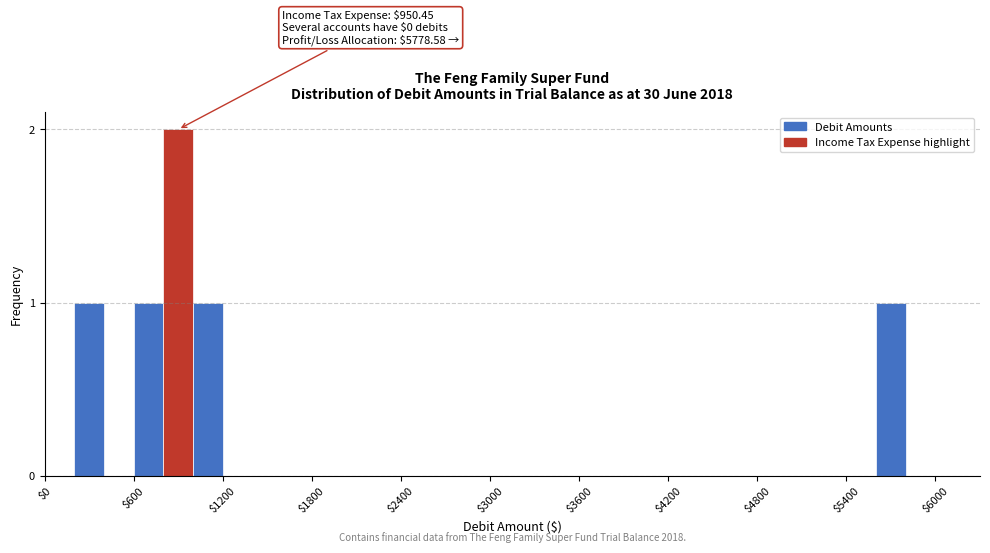

Read against the x-axis, roughly where is the centre of the tallest bar?

900